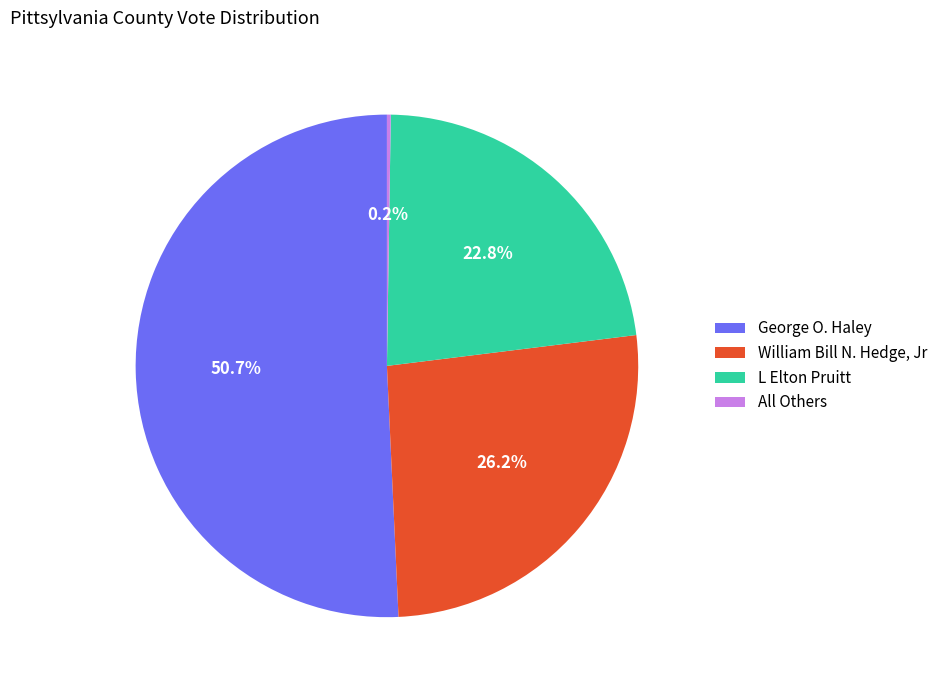

What percentage is the George O. Haley slice, to the nearest percent?

51%